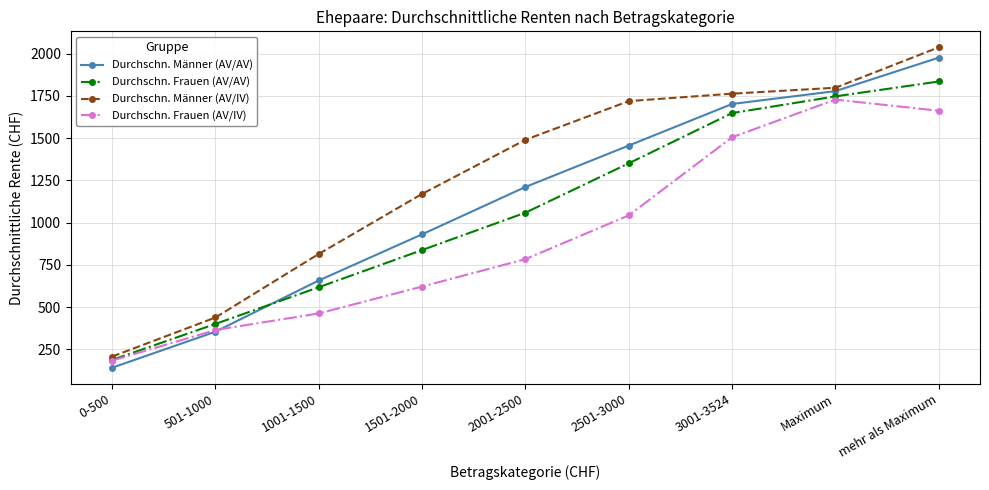

True or false: Durchschn. Frauen (AV/IV) has more than 1 points higher than both neighbors.

False